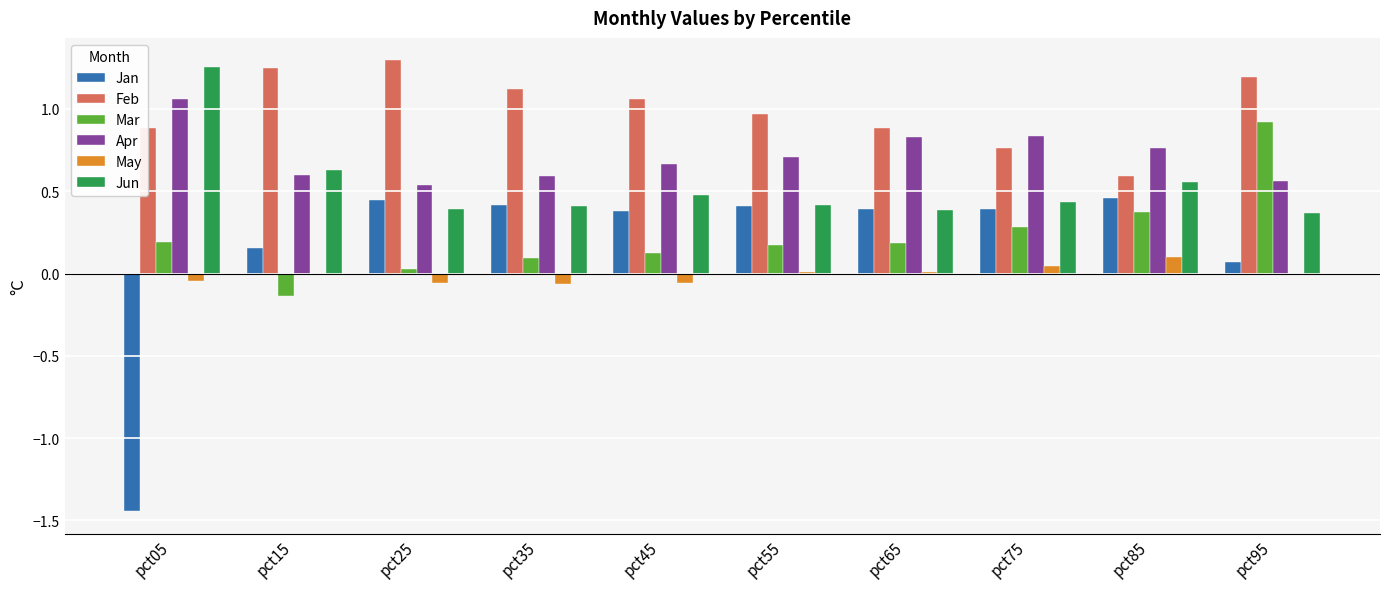

The value of Jan at pct55 is 0.4. True or false?

True